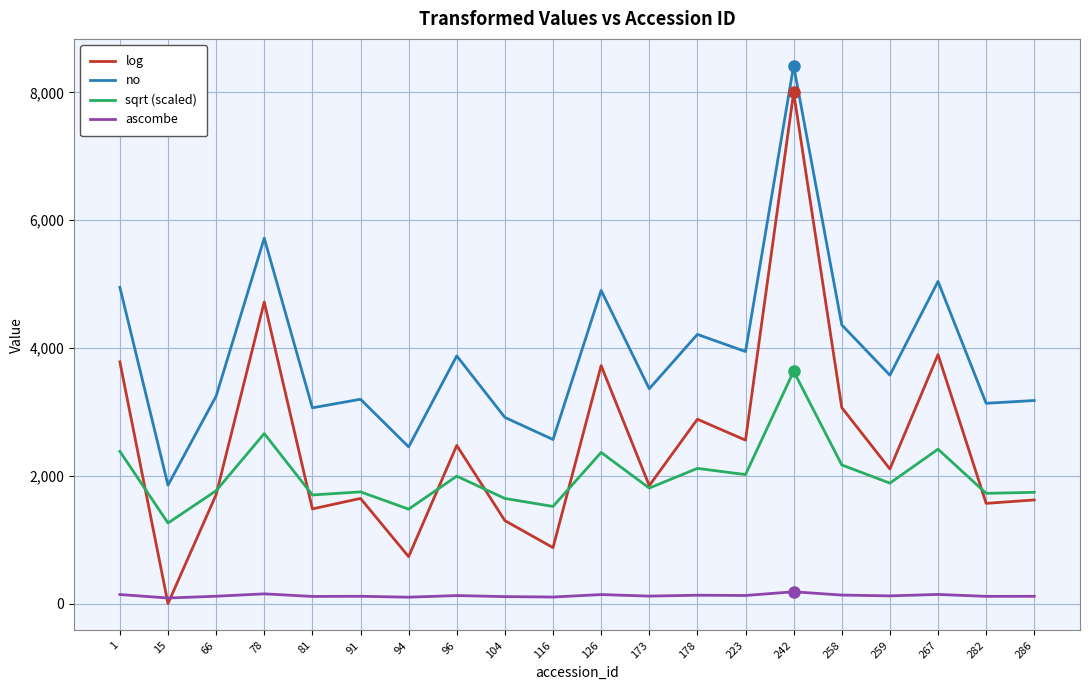

What is the difference between the sqrt (scaled) values at 258 and 178?

54.0